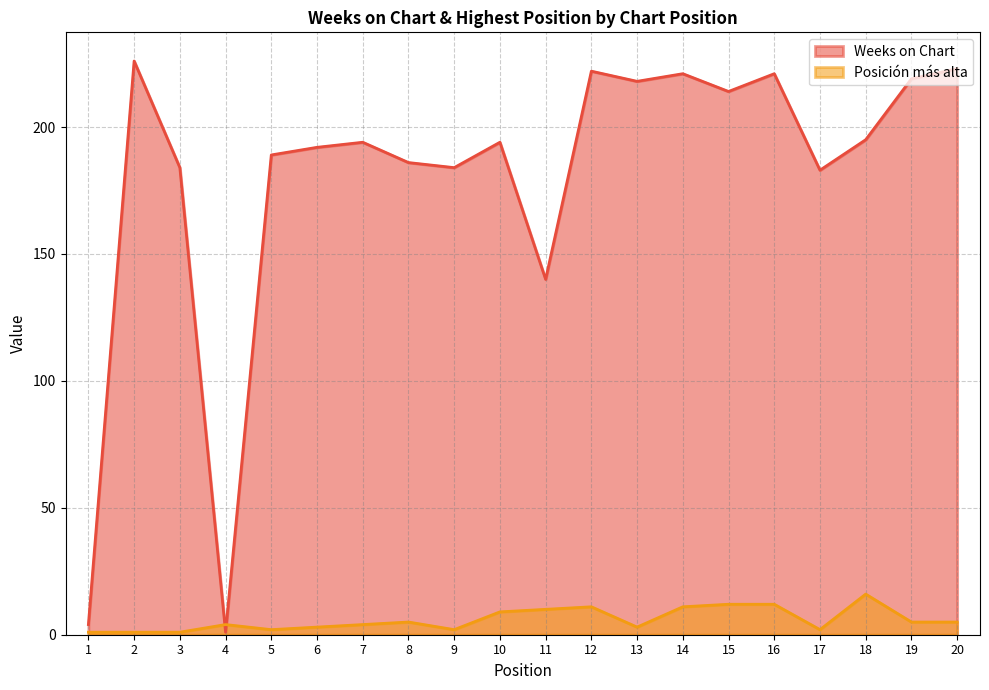

At how many categories does at least one series exceed 18?

18